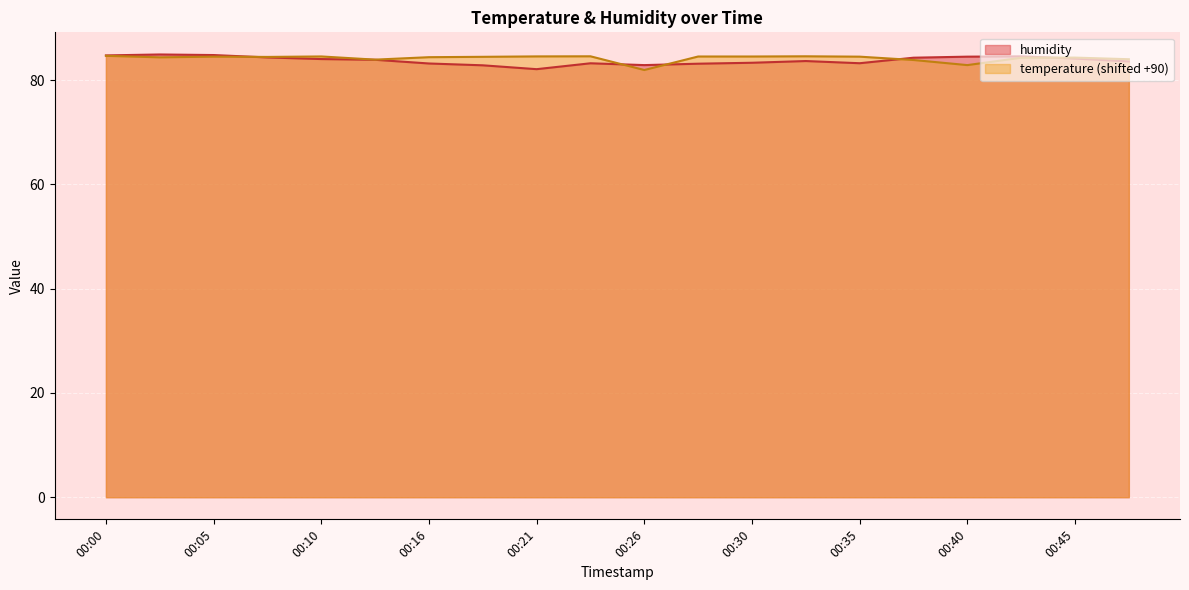

What is the value of the humidity point at the 8th from the left?

82.9